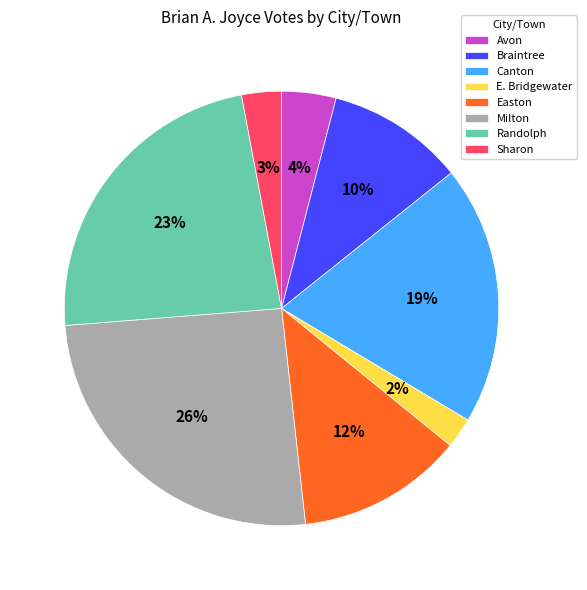

Rank the categories by value from lowest to highest.

E. Bridgewater, Sharon, Avon, Braintree, Easton, Canton, Randolph, Milton